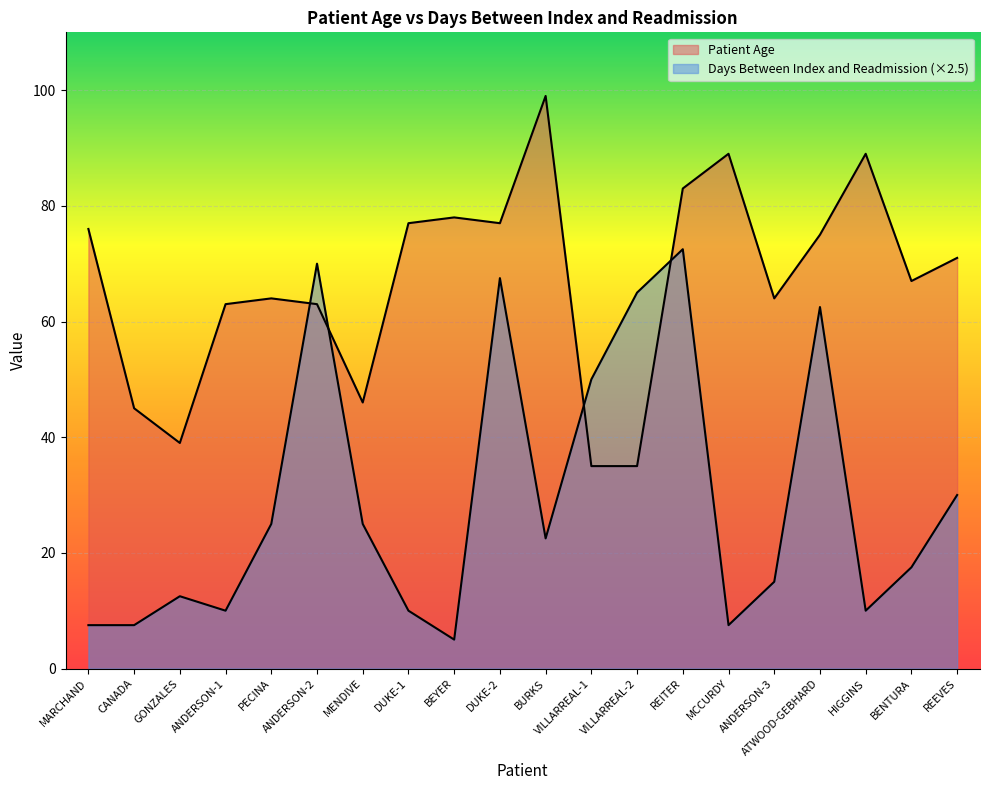

At which category does Patient Age reach its first local peak?

PECINA